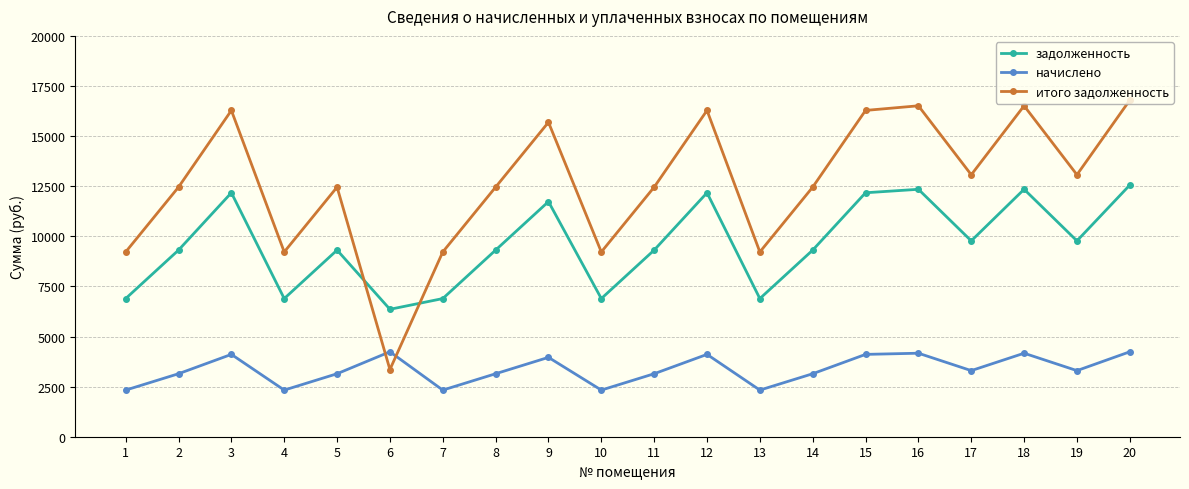

Which series has the largest total across all categories?

итого задолженность